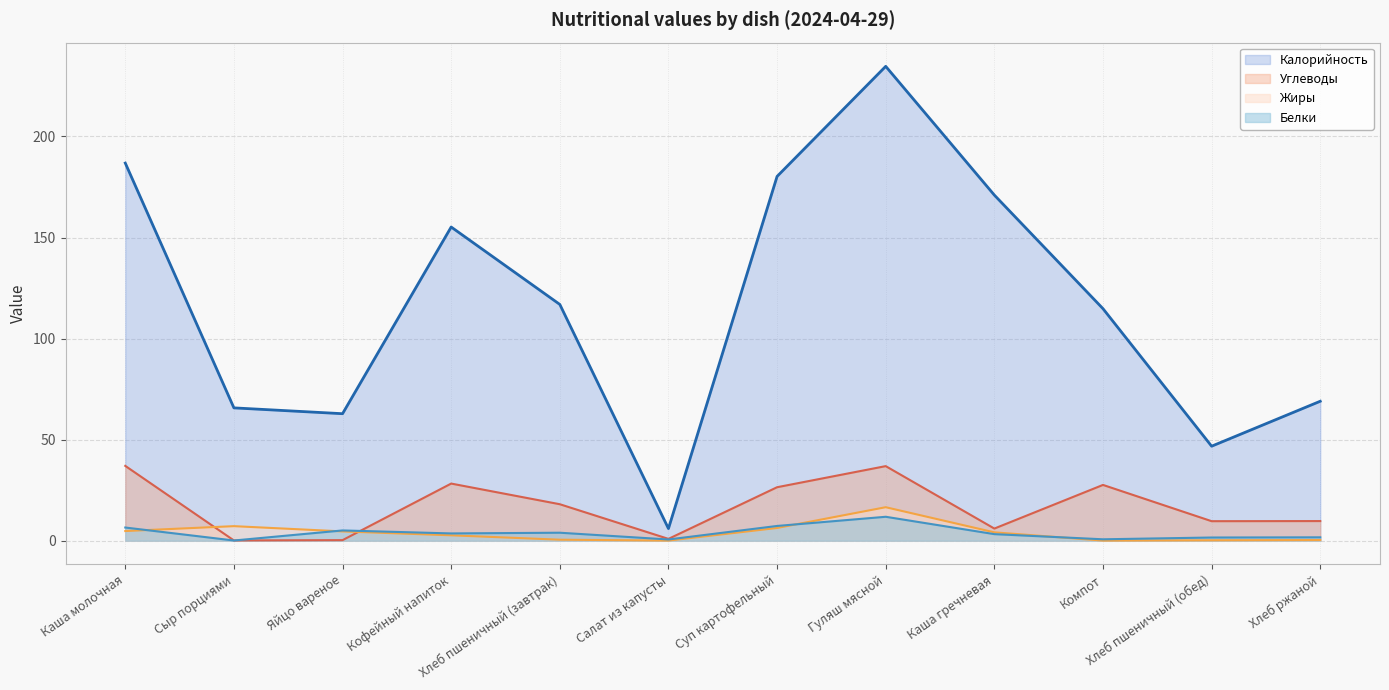

What is the difference between the second highest and second lowest values in the Углеводы series?

36.6